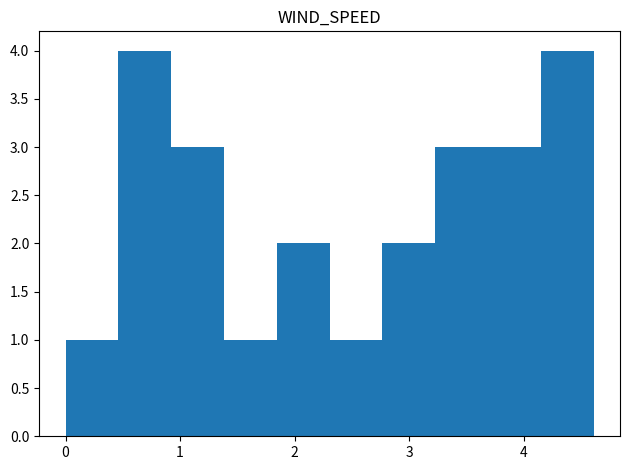

What is the height of the bar covering 0.9 to 1.4 on the x-axis? Neither the bar edges nor the heights are printed on the chart, so give them approximately, as read against the axes.

3